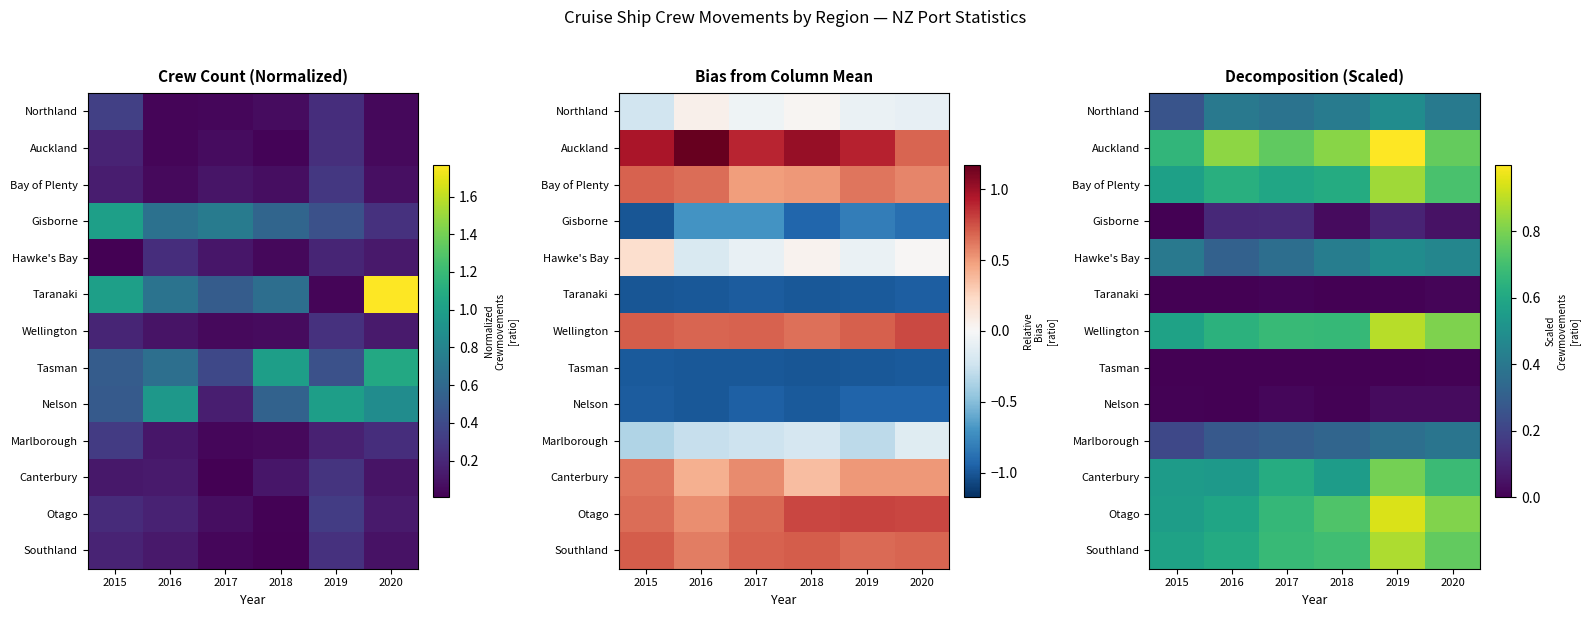

What is the greatest value displayed?

1.0